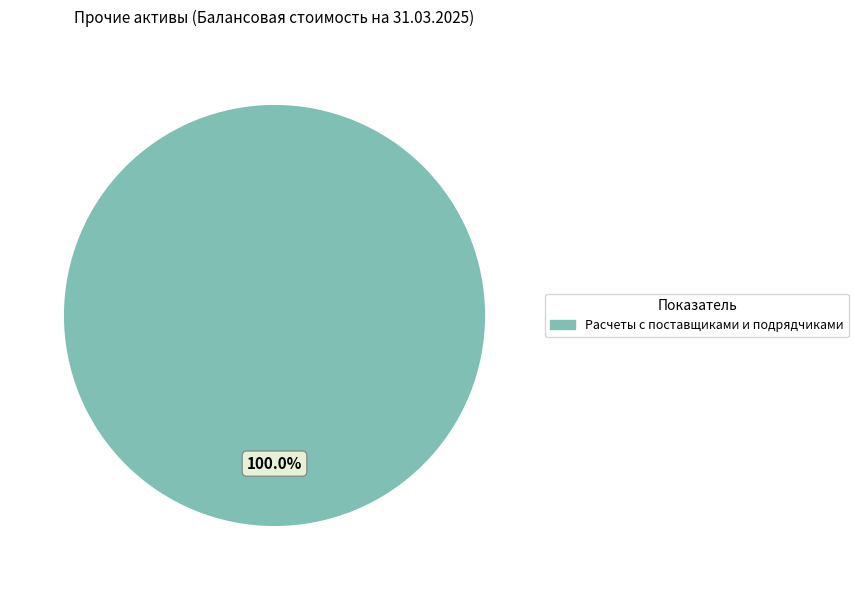

Is there any slice that represents more than half of the pie?

Yes